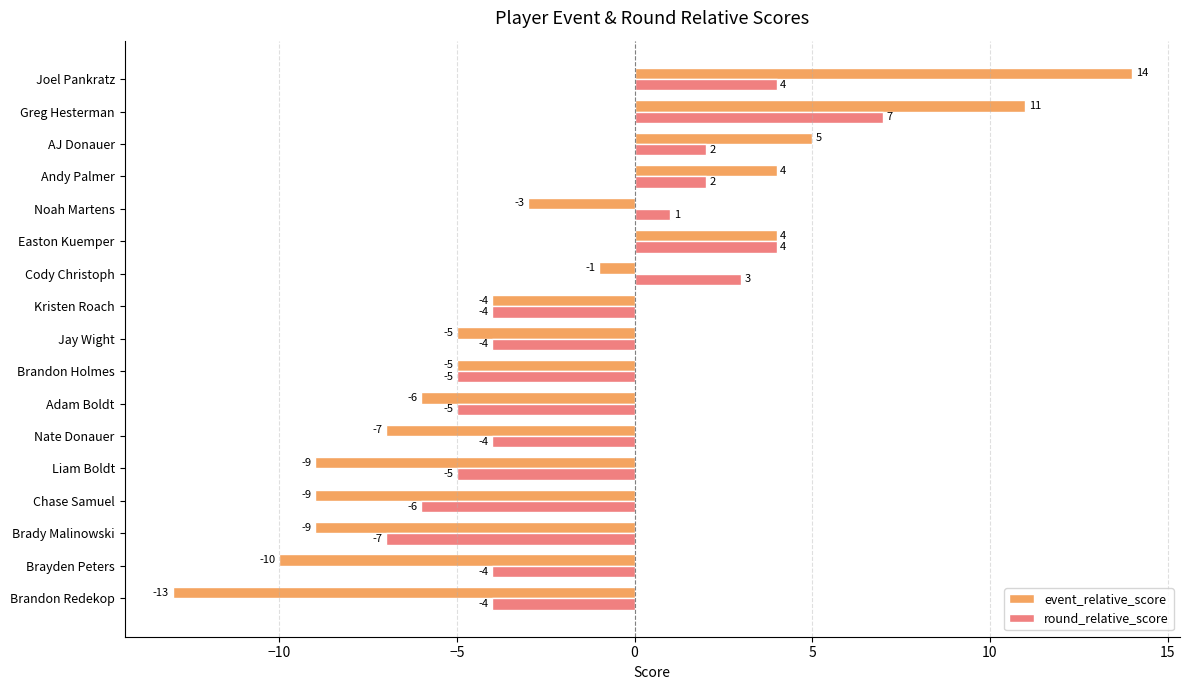

What is the total value across all series at Easton Kuemper?

8